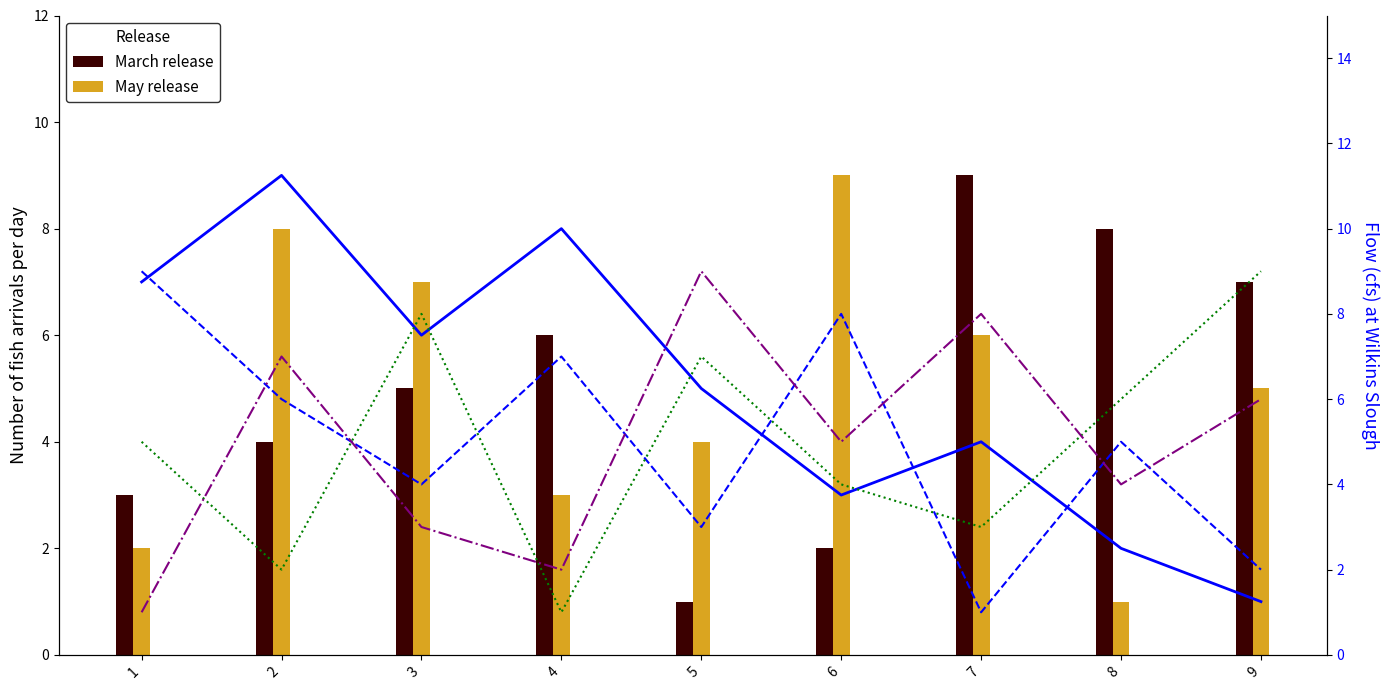

Which category has the highest value in the col_6 (March release) series?

7